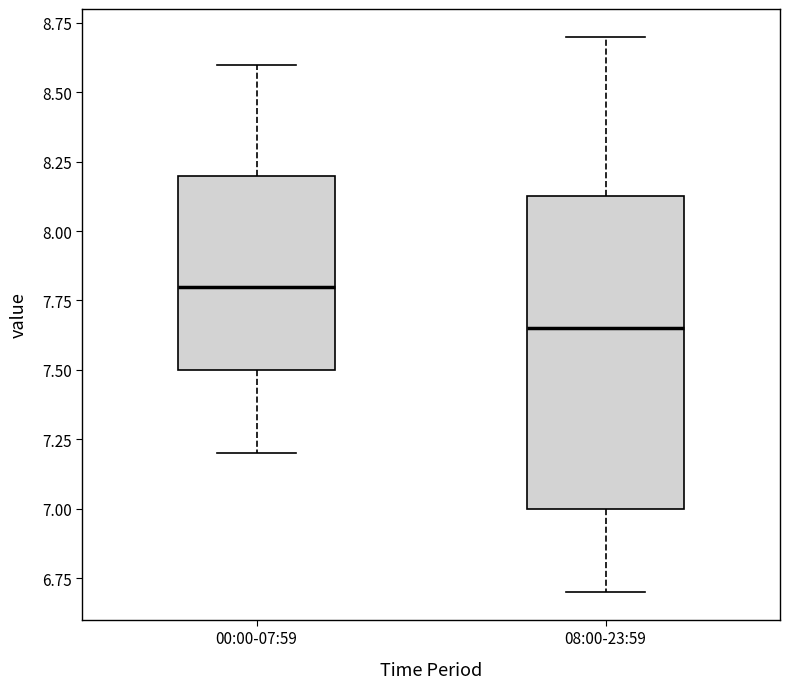

Which box's median line is the lowest?

08:00-23:59